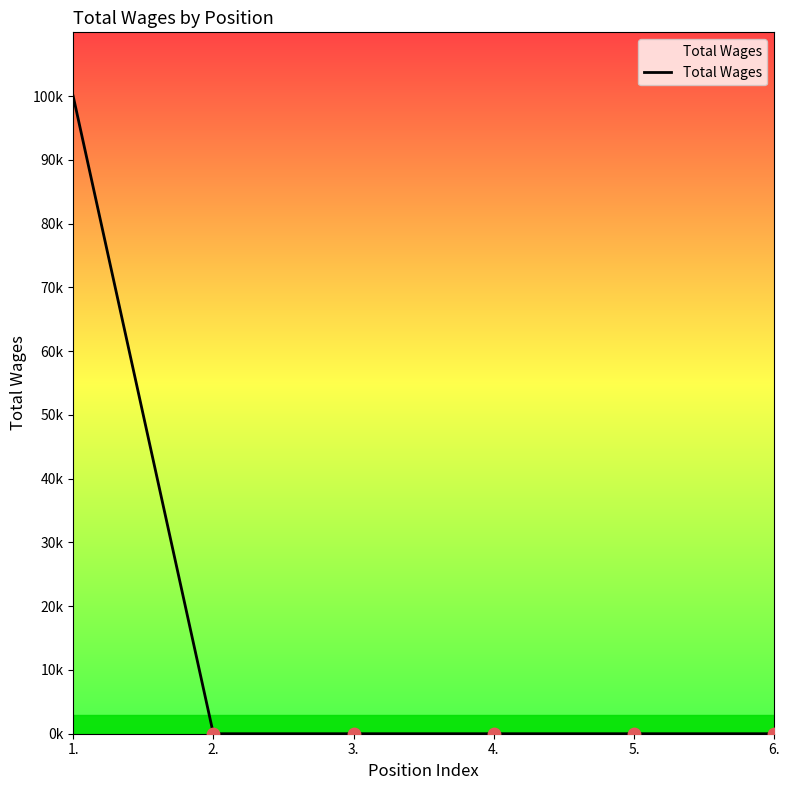

Does the chart have visible grid lines?

No